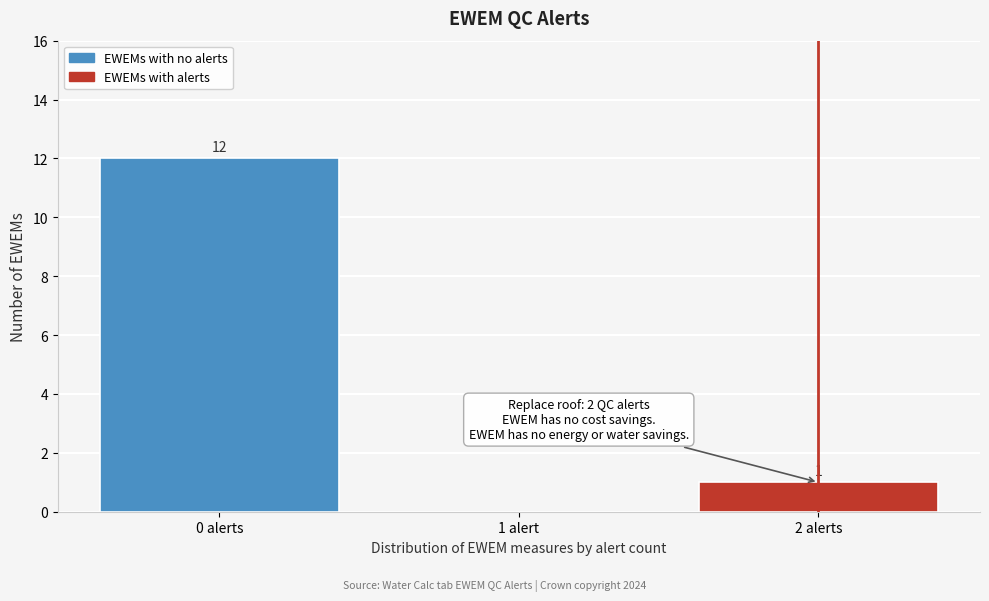

Reading left to right, list all the values displayed in this chart.

0 alerts=12	1 alert=0	2 alerts=1